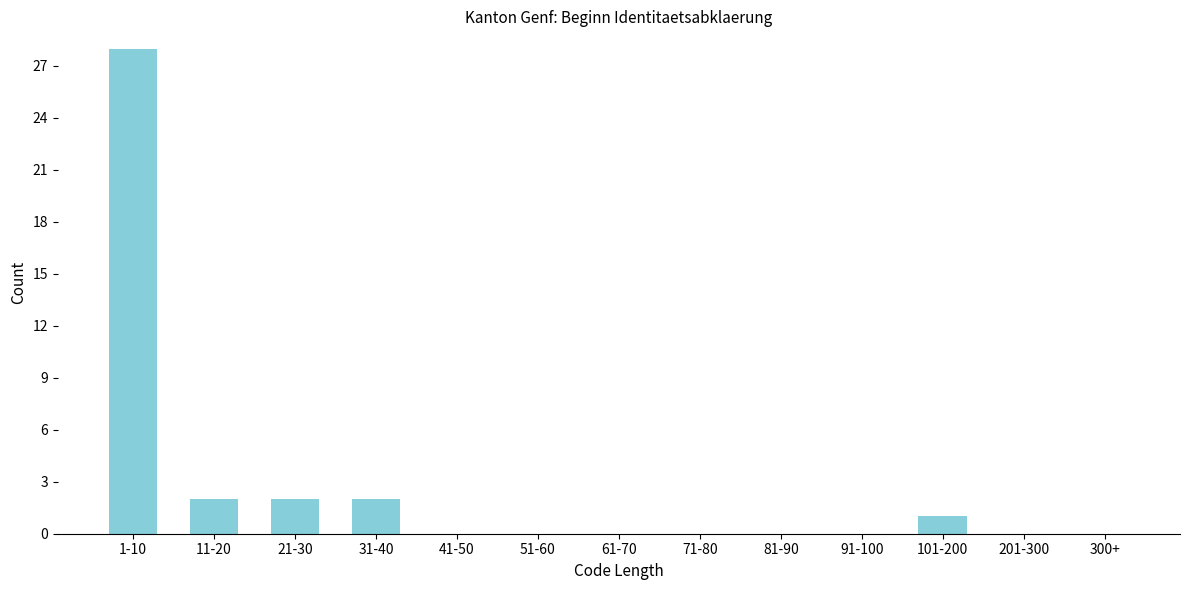

What is the change in value from 1-10 to 91-100?

-28